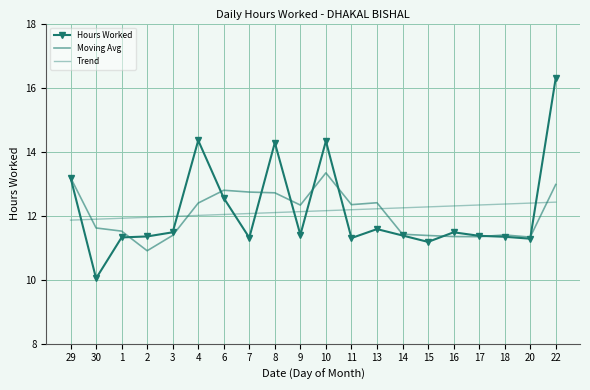

Which has a higher value, 4 or 7?

4